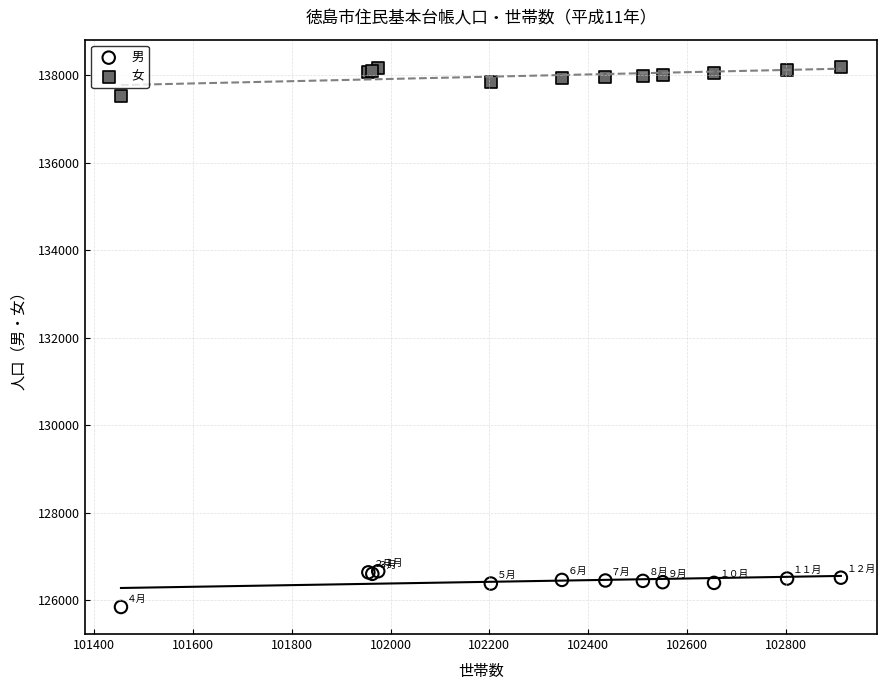

Which series reaches the maximum Y coordinate?

女